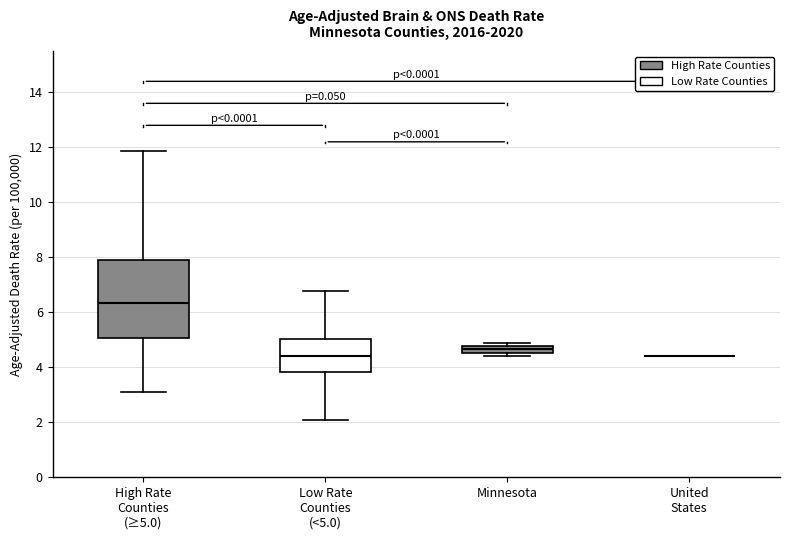

Comparing the boxes themselves (not the whiskers), which one is the tallest?

High Rate Counties (≥5.0)